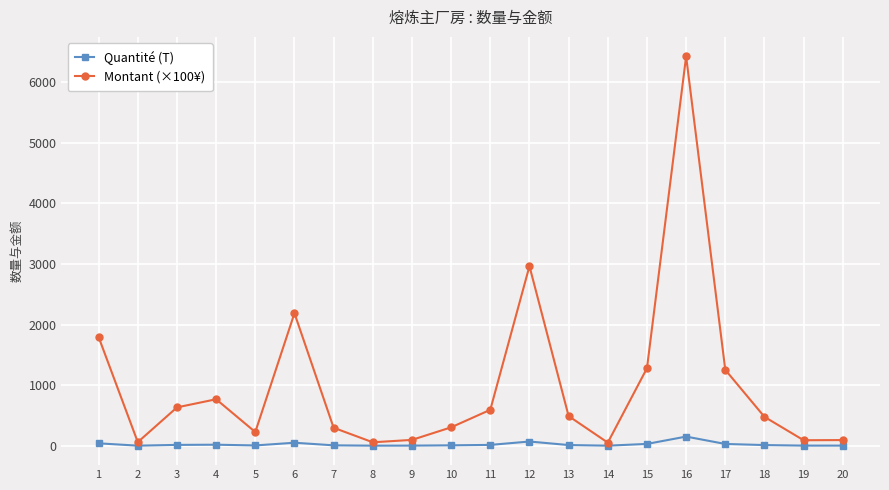

Which series has the largest range (max minus min)?

Montant (×100¥)